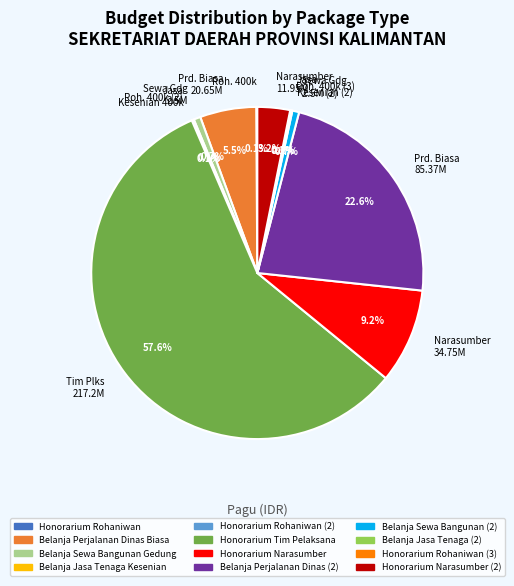

Is there a majority slice in this chart?

Yes